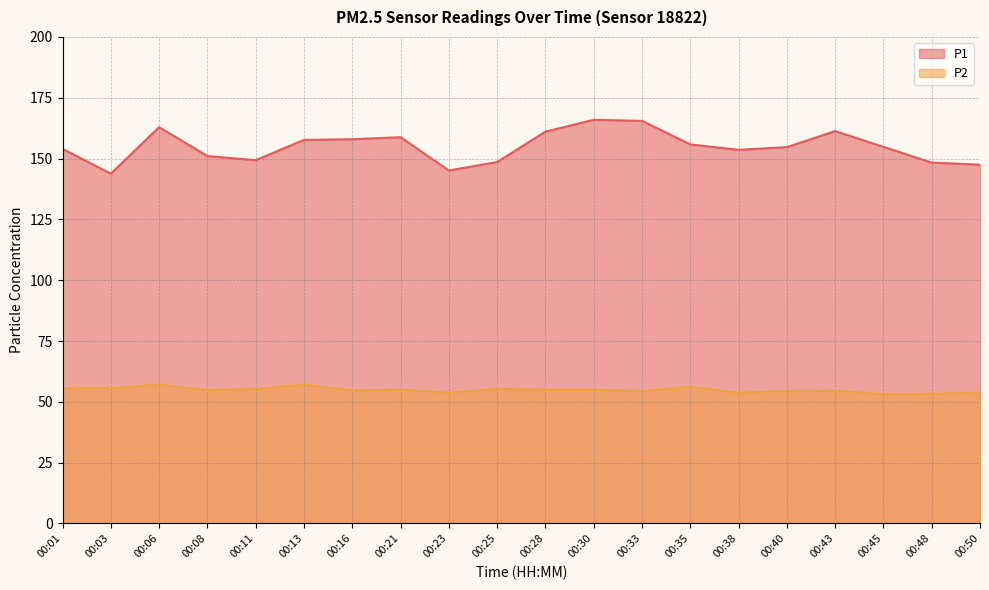

What is the average value of the P2 series?

54.9